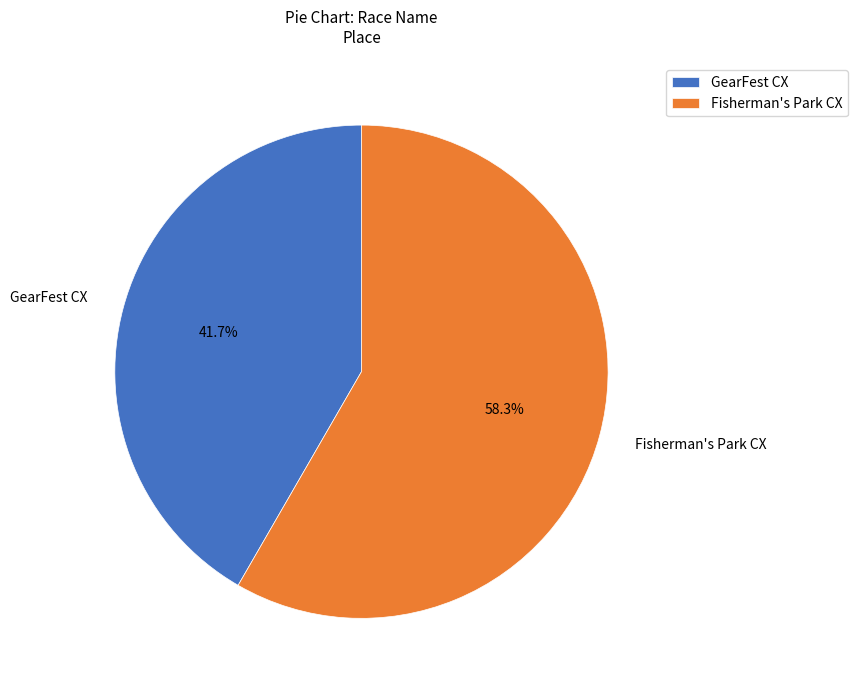

True or false: Fisherman's Park CX accounts for 50% of the total.

False